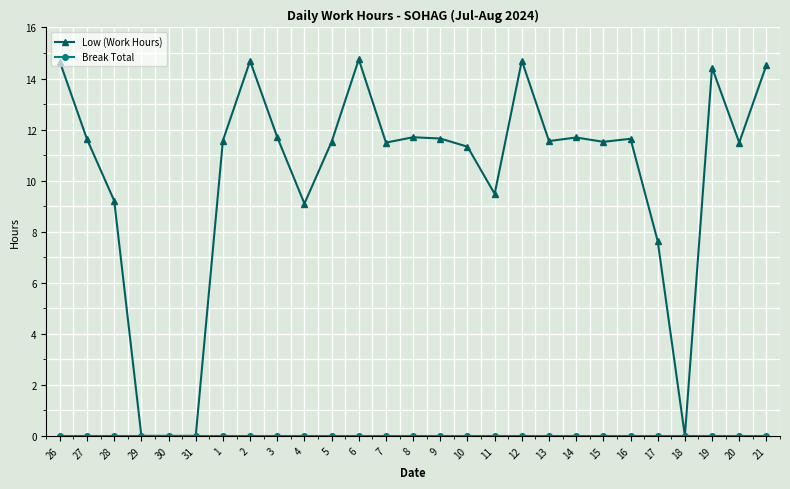

Which series has the largest total across all categories?

Low (Work Hours)